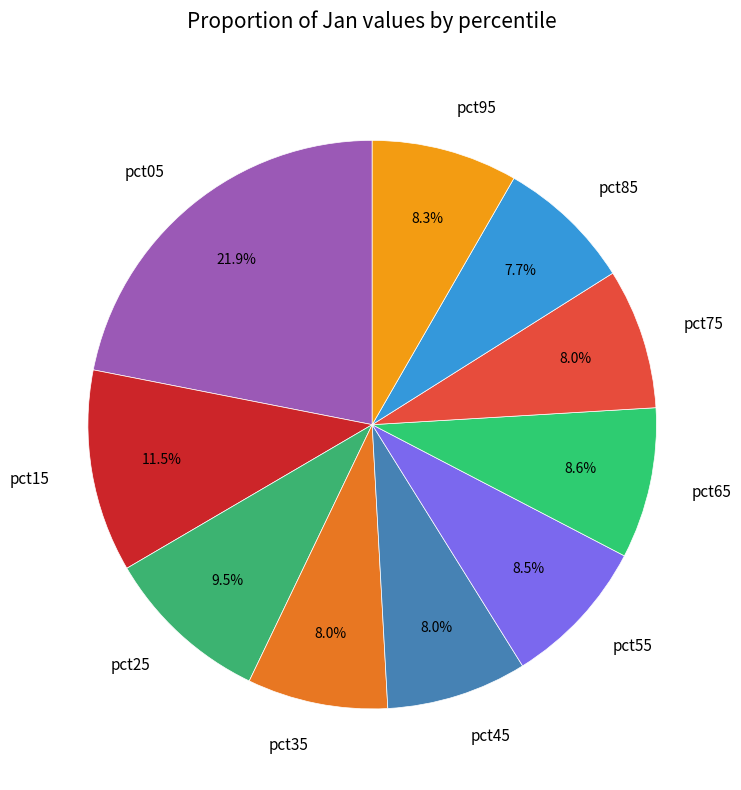

Is it true that pct45 is 18% of the pie?

False